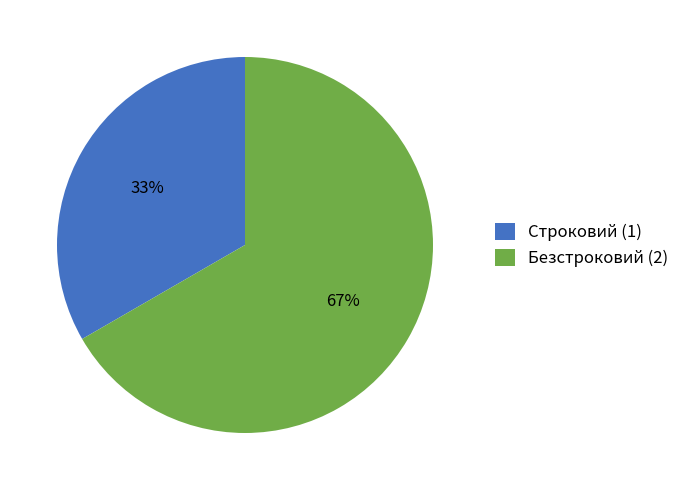

Which category has the smallest portion of the pie?

Строковий